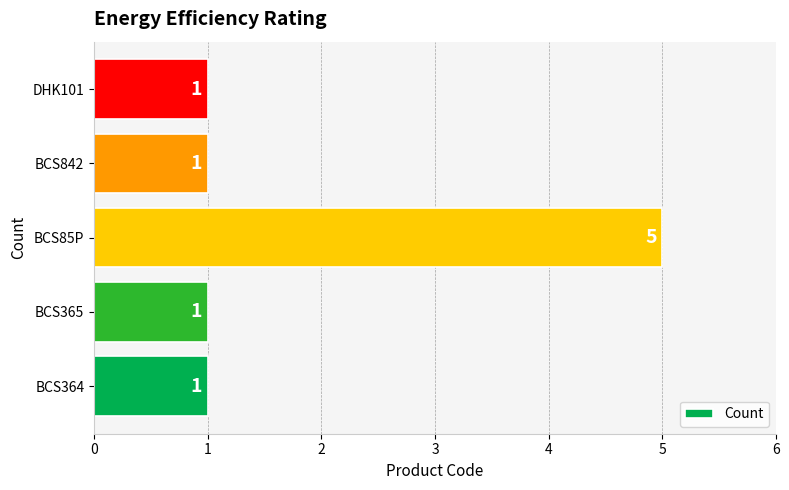

Between BCS85P and DHK101, which is larger?

BCS85P